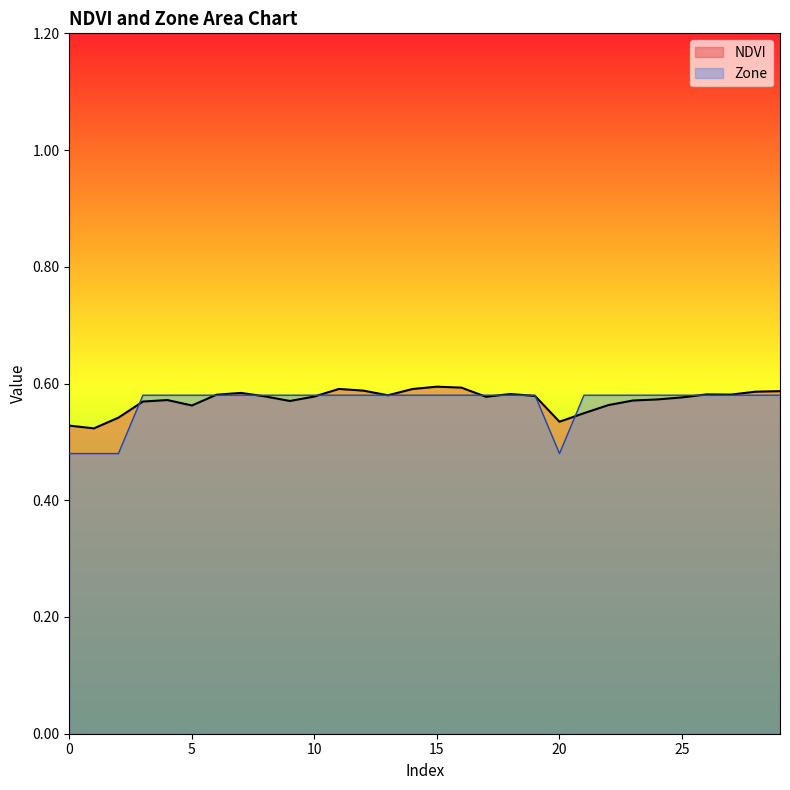

How many Zone values are between 0 and 1?

30